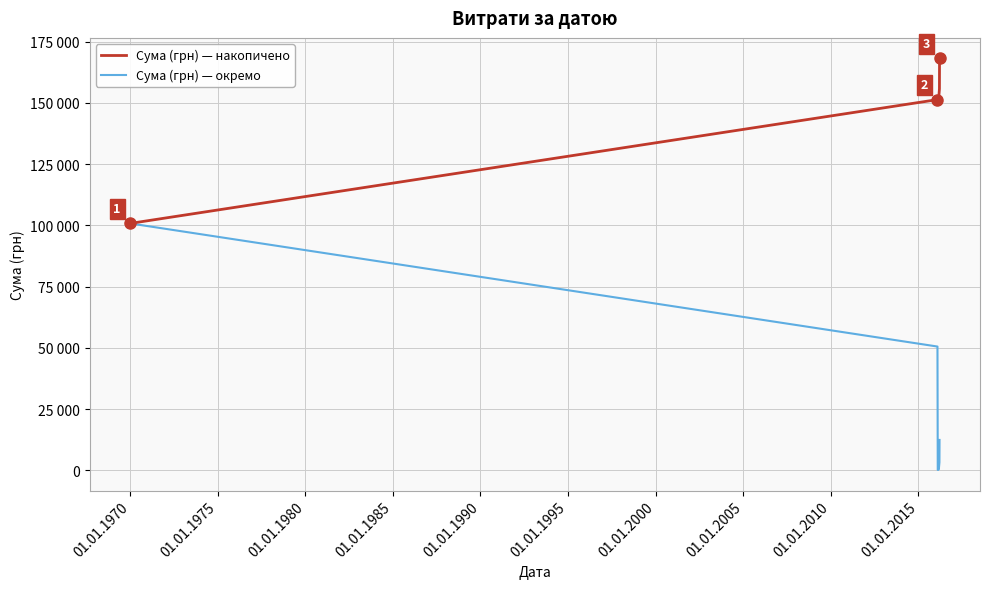

What are all the series names shown in the legend?

Сума (грн) — накопичено, Сума (грн) — окремо